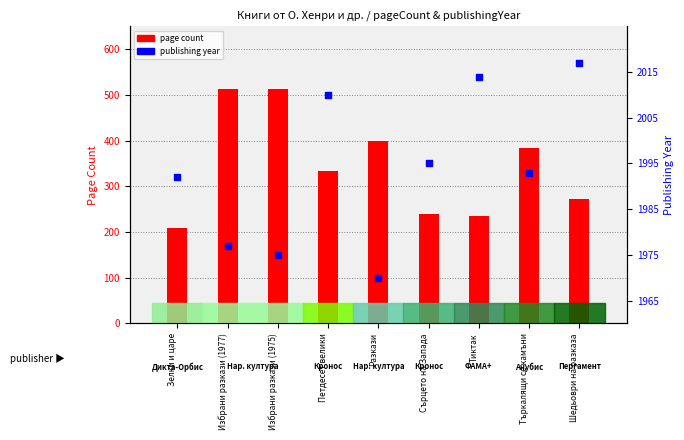

Which series has the largest total across all categories?

publishing year